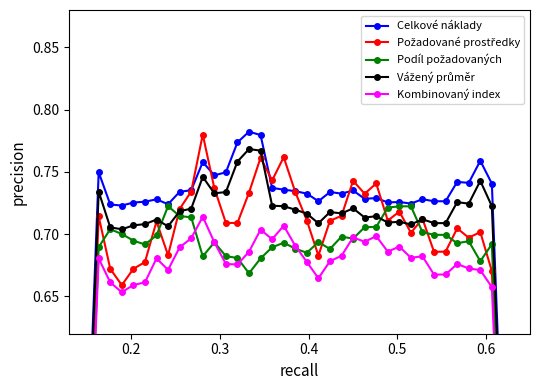

At how many categories does at least one series exceed 0?

37